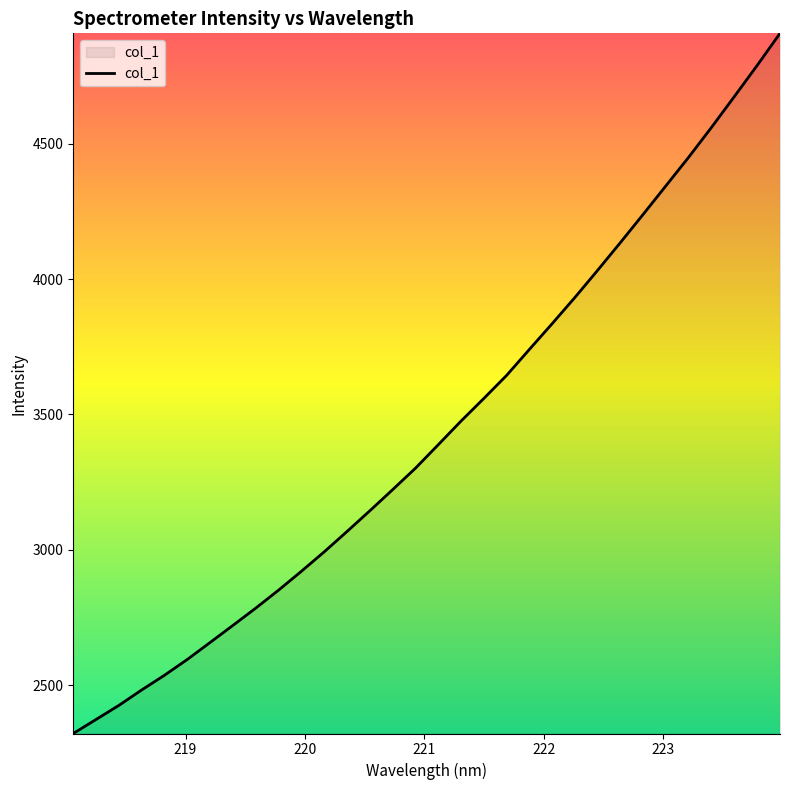

What is the maximum value shown in the chart?

4907.0